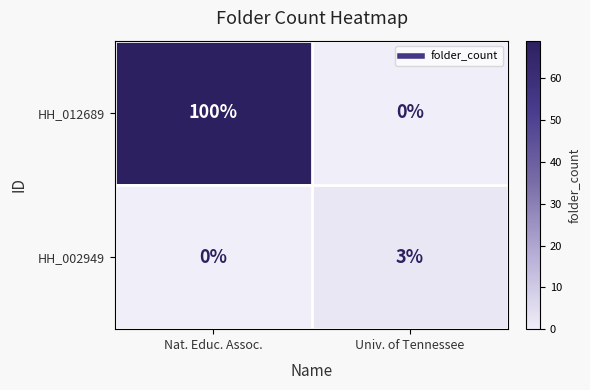

What is the average value of the HH_012689 series?

50